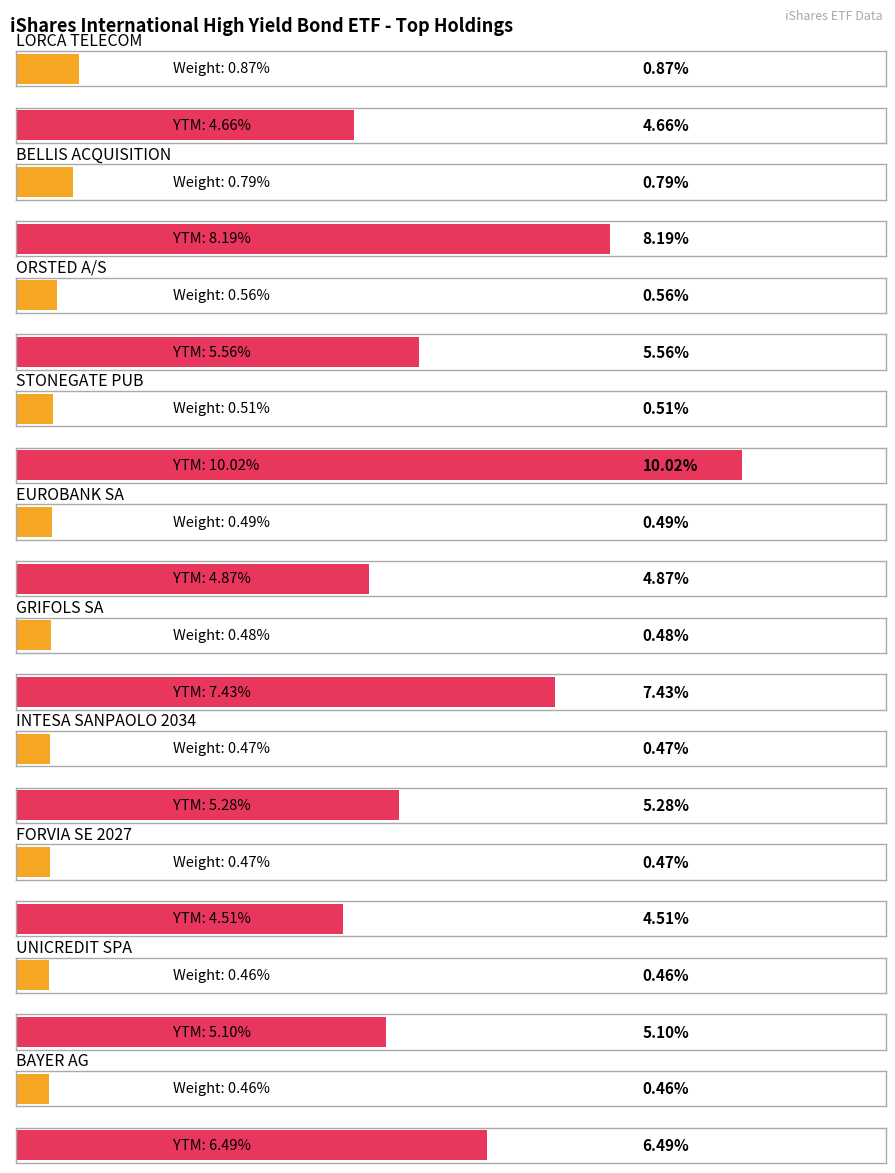

Which series changed the most between STONEGATE PUB and FORVIA SE 2027?

YTM (%)